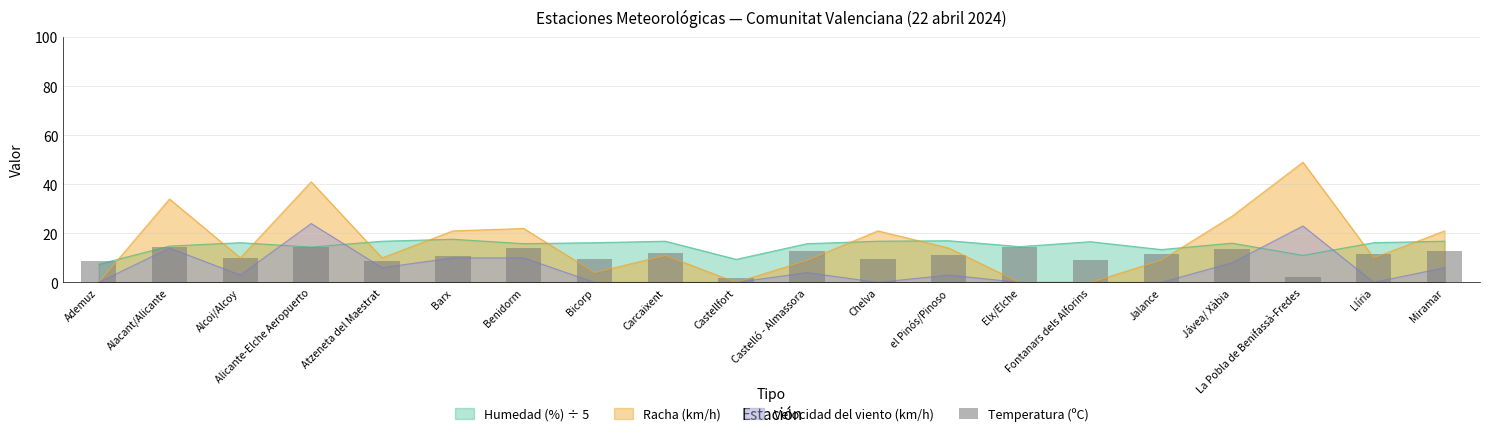

The value of Racha (km/h) at Alcoi/Alcoy is 14.0. True or false?

False